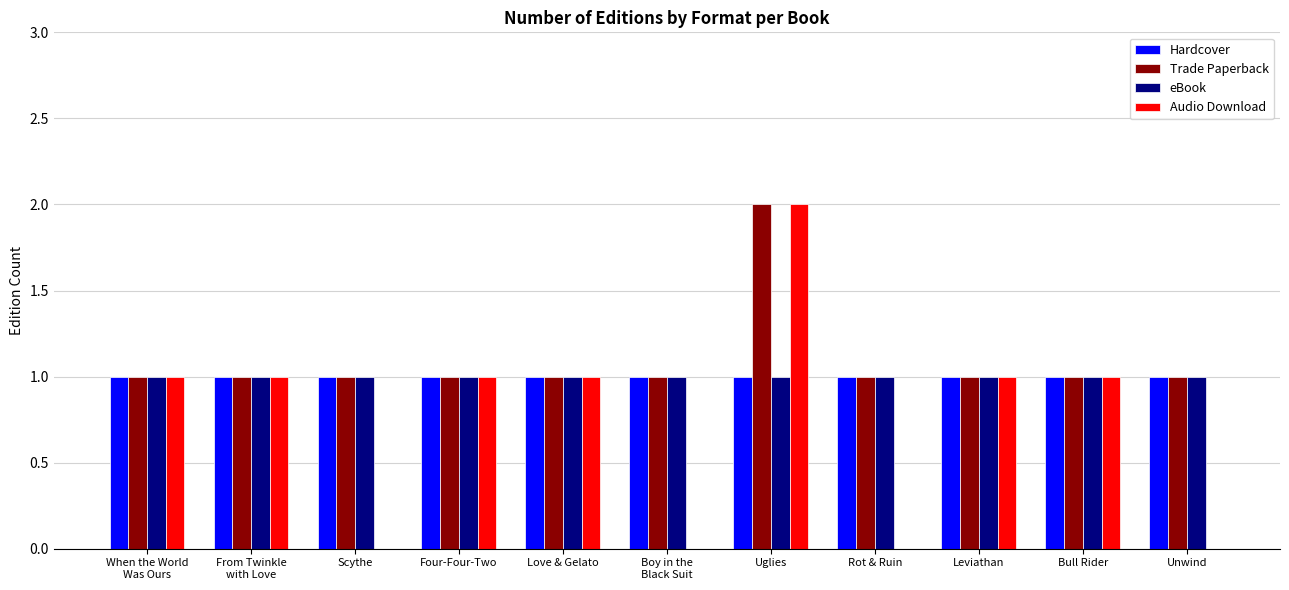

What is the maximum value for Audio Download?

2